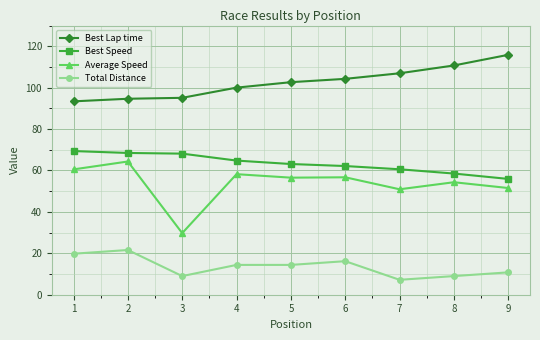

What is the average value of the Best Speed series?

63.5